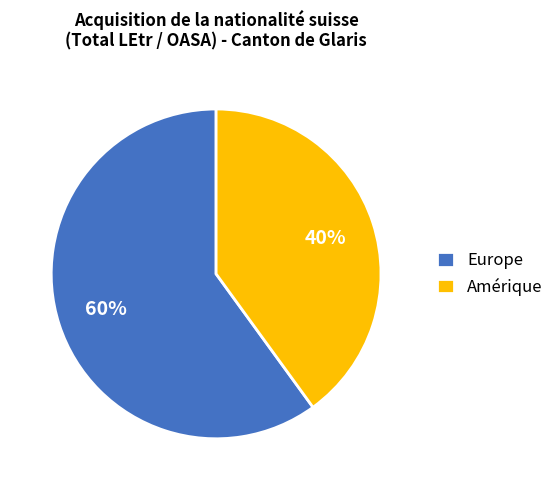

Which slice represents more than half of the pie?

Europe